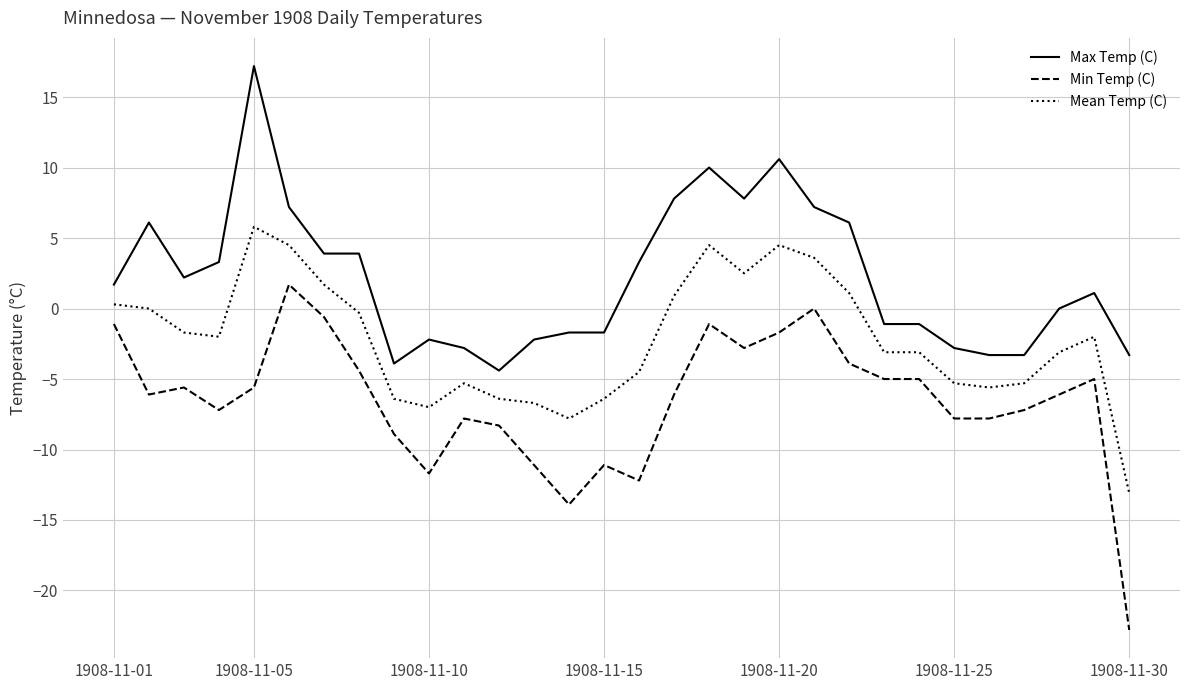

Rank the series by their maximum value, from lowest to highest.

Min Temp (C), Mean Temp (C), Max Temp (C)